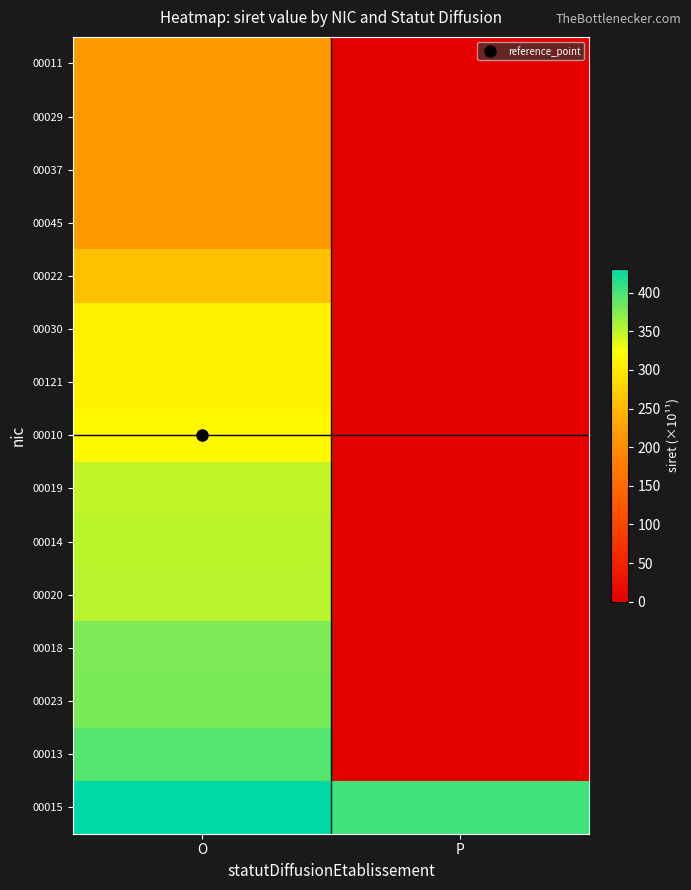

Which category has the highest value across all series?

O